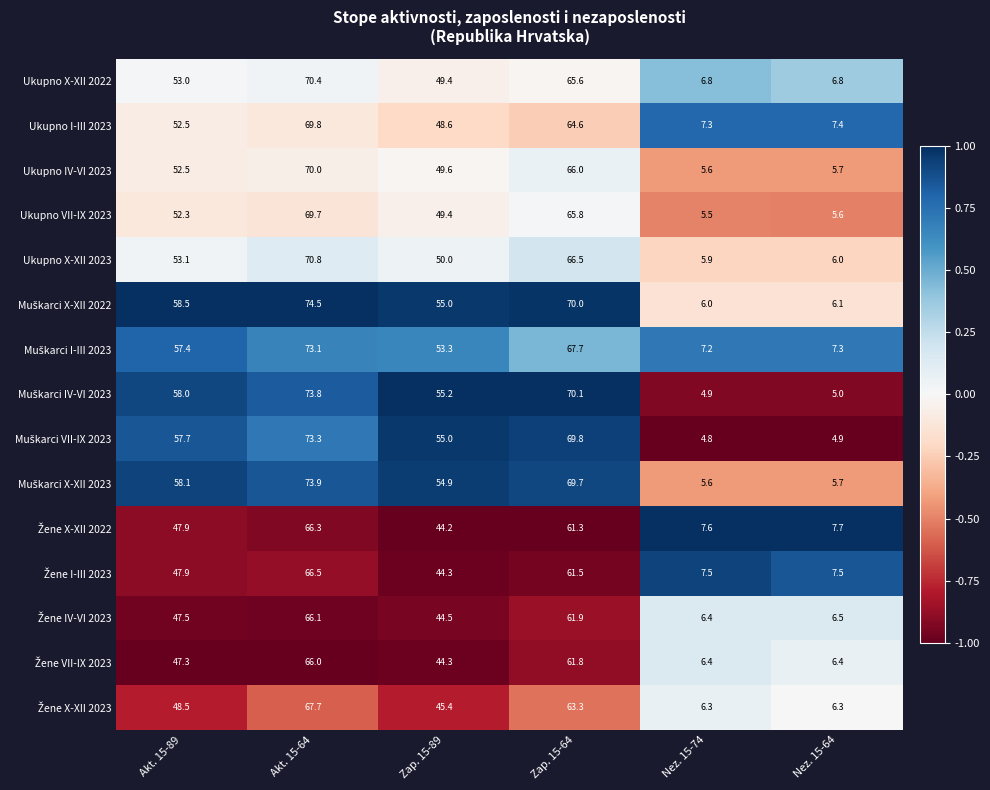

What is the difference between the highest and lowest values at Nez. 15-74?

2.8